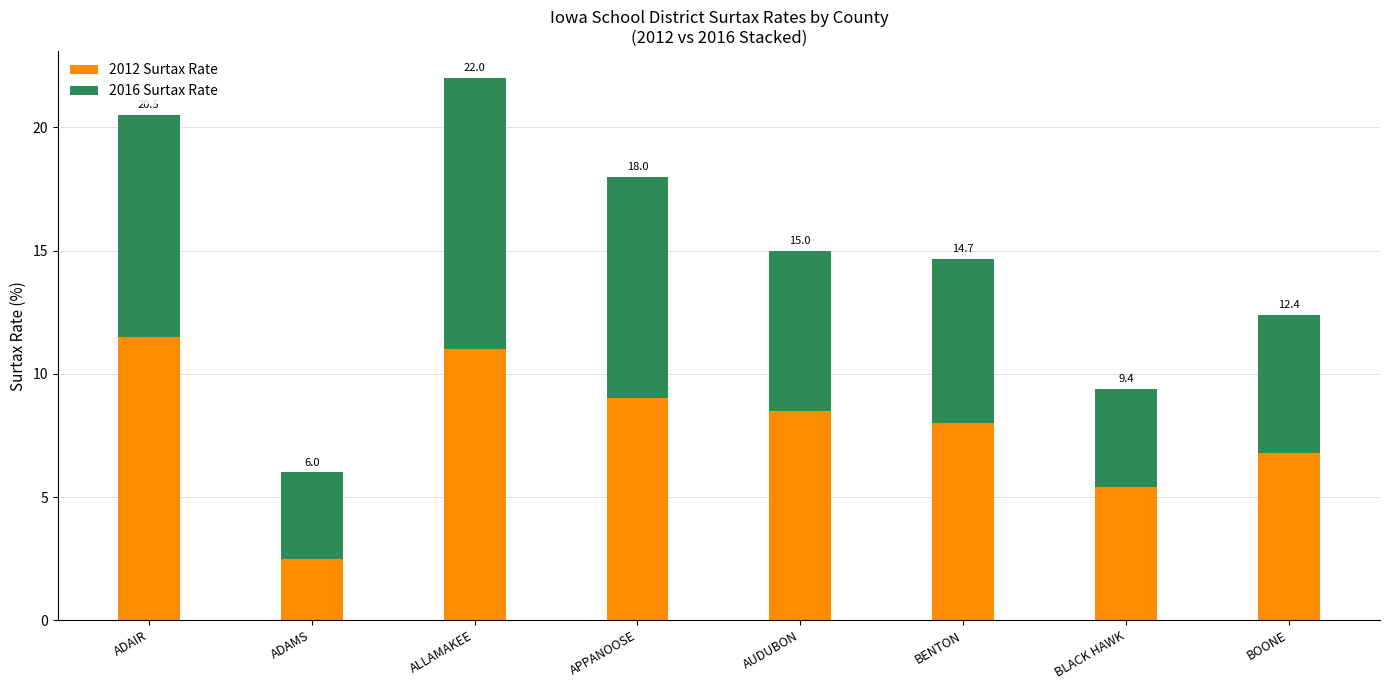

At ALLAMAKEE, list the series in order from largest to smallest.

2012 Surtax Rate, 2016 Surtax Rate